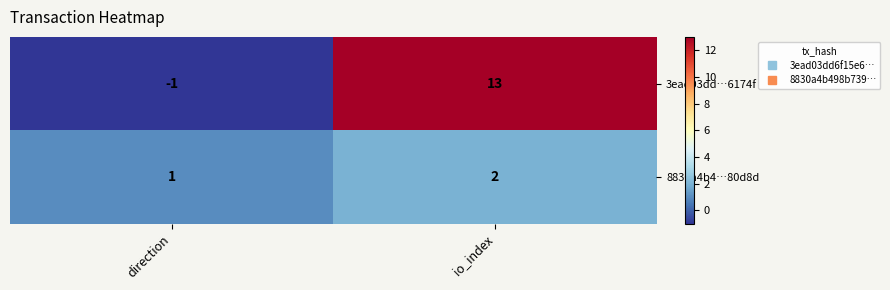

What is the difference between the 3ead03dd…6174f values at io_index and direction?

14